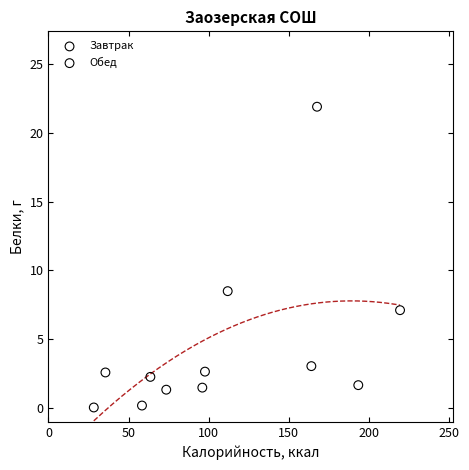

Which series reaches the maximum Y coordinate?

Обед